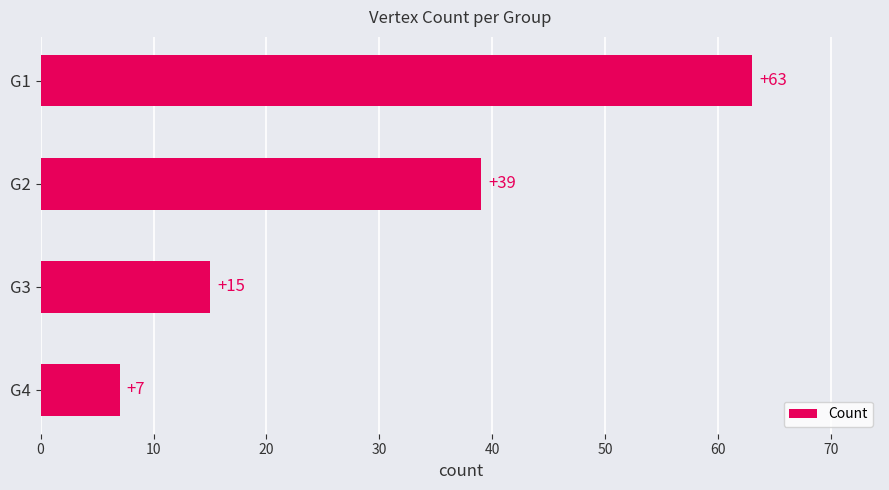

How many values are below 39?

2